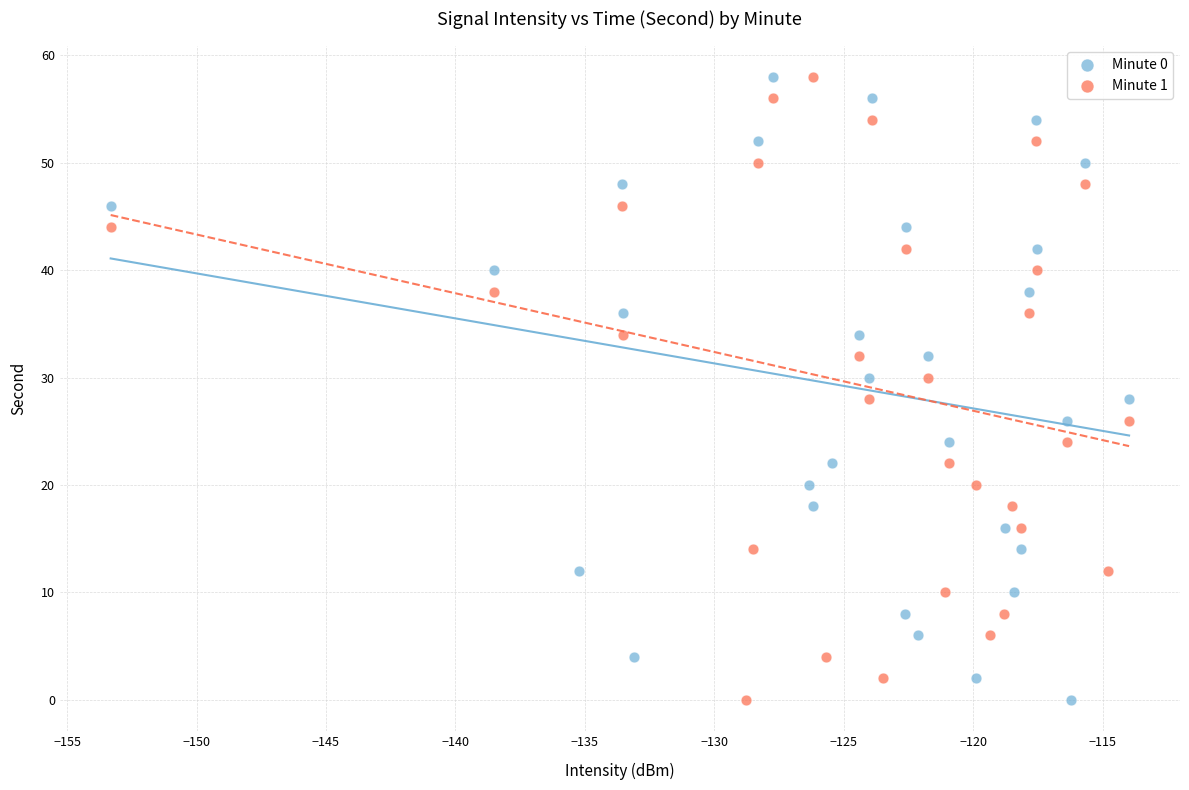

What are all the series names shown in the legend?

Minute 0, Minute 1